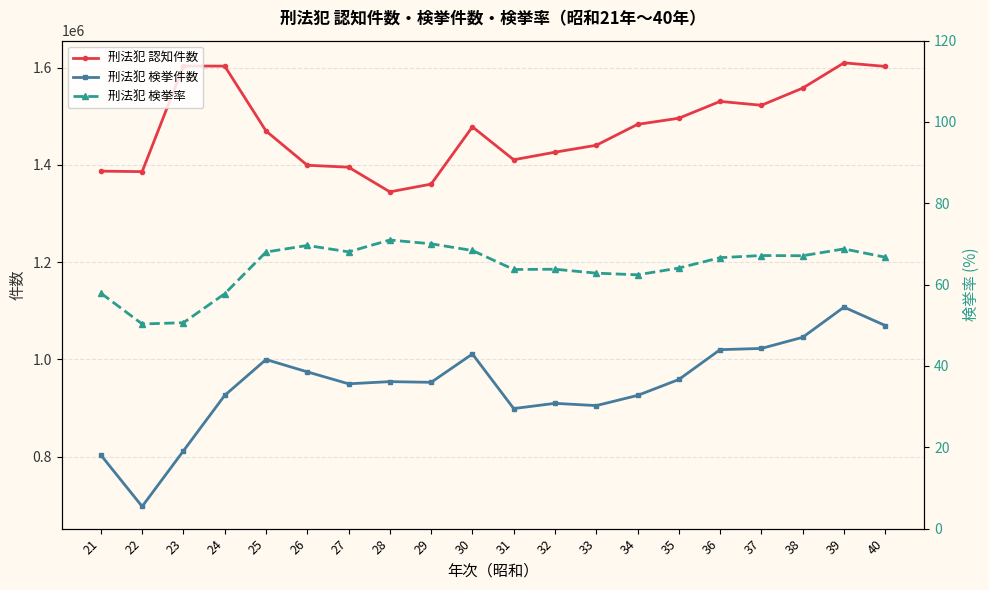

What is the difference between the second highest and second lowest values in the 刑法犯 検挙件数 series?

266353